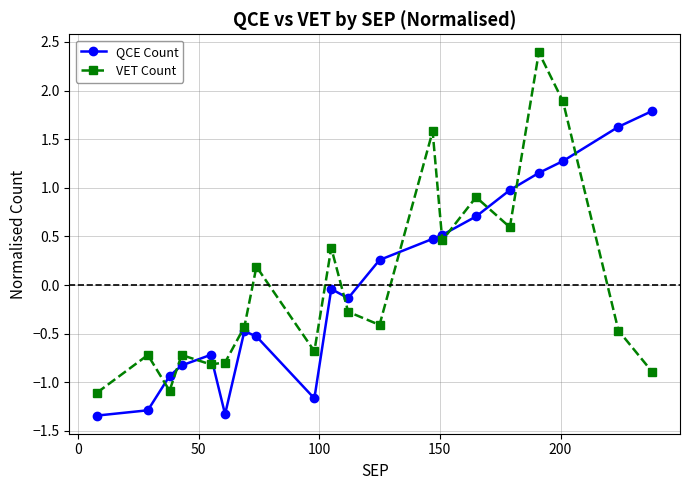

How many intersections are there between QCE Count and VET Count?

11